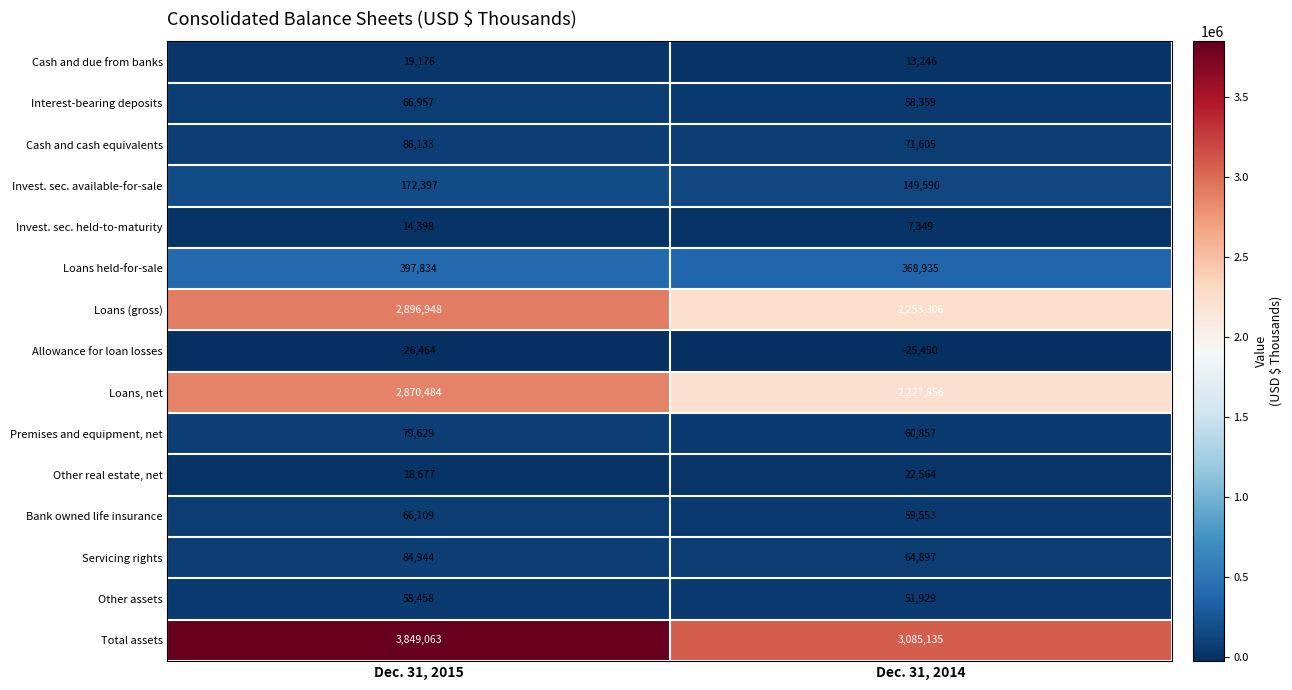

Rank the series at Dec. 31, 2015 from highest to lowest value.

Total assets, Loans (gross), Loans, net, Loans held-for-sale, Invest. sec. available-for-sale, Cash and cash equivalents, Servicing rights, Premises and equipment, net, Interest-bearing deposits, Bank owned life insurance, Other assets, Cash and due from banks, Other real estate, net, Invest. sec. held-to-maturity, Allowance for loan losses